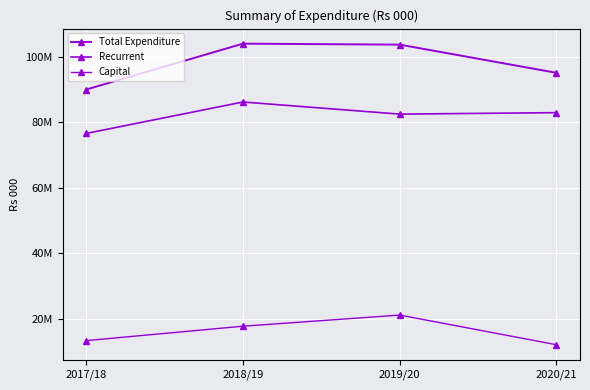

How many lines are shown in the chart?

3